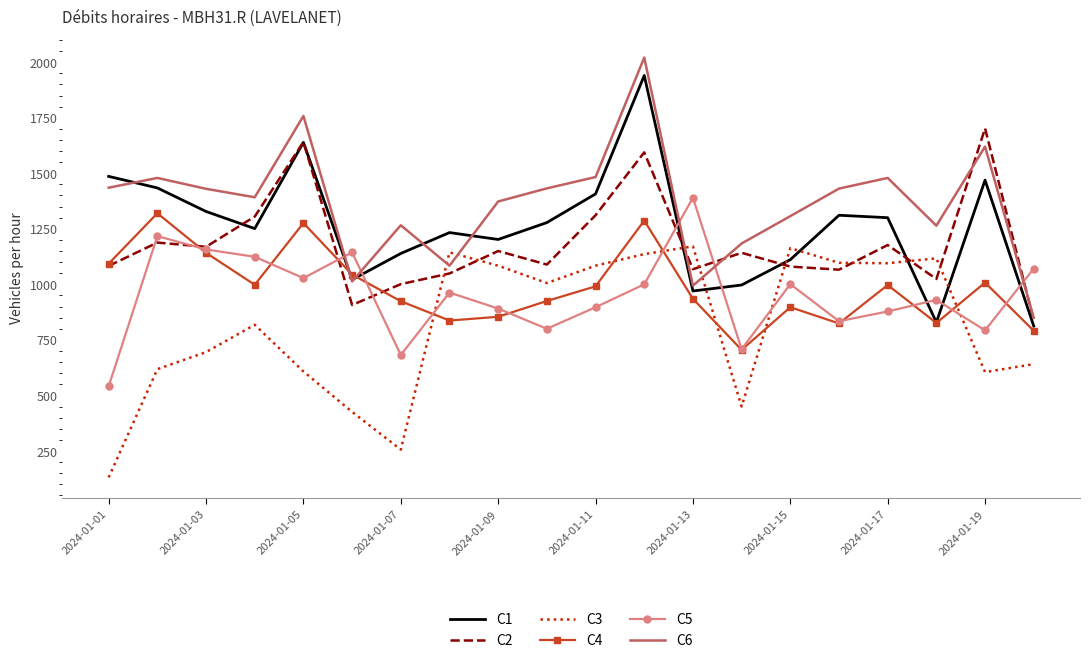

Which series has the largest range (max minus min)?

C6